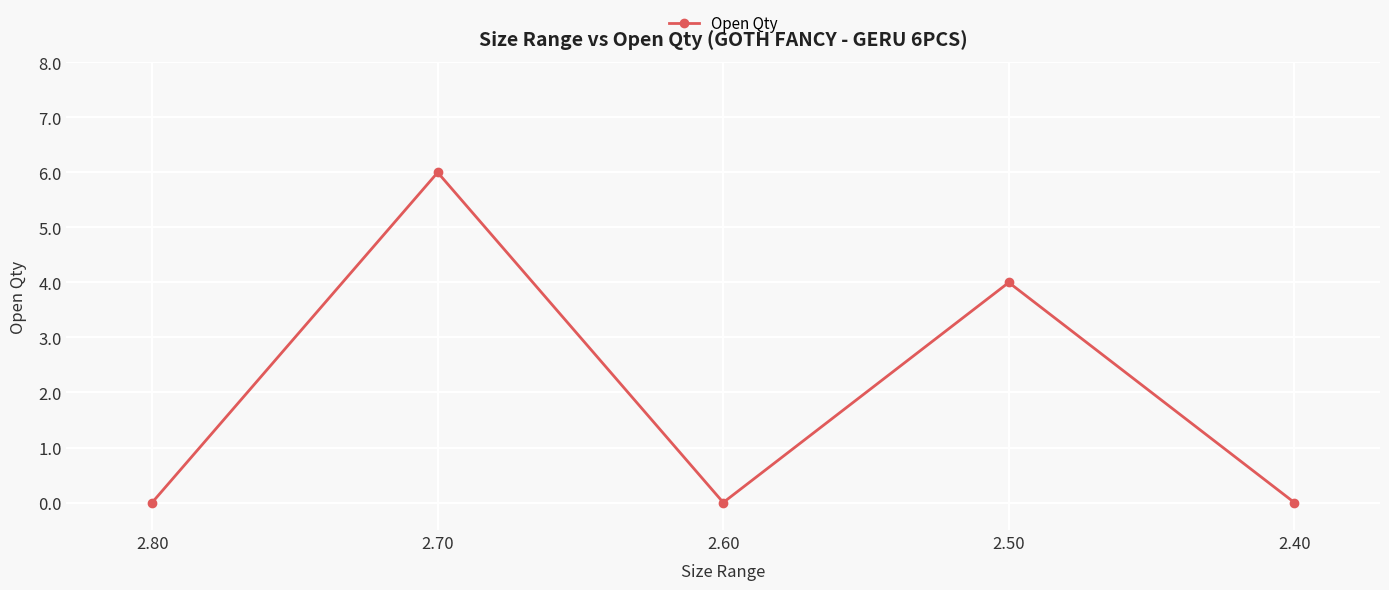

Does the chart display data point markers on the line(s)?

Yes